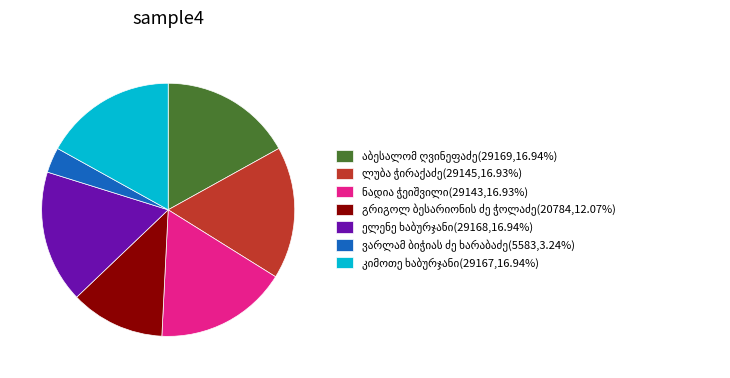

Is there a majority slice in this chart?

No